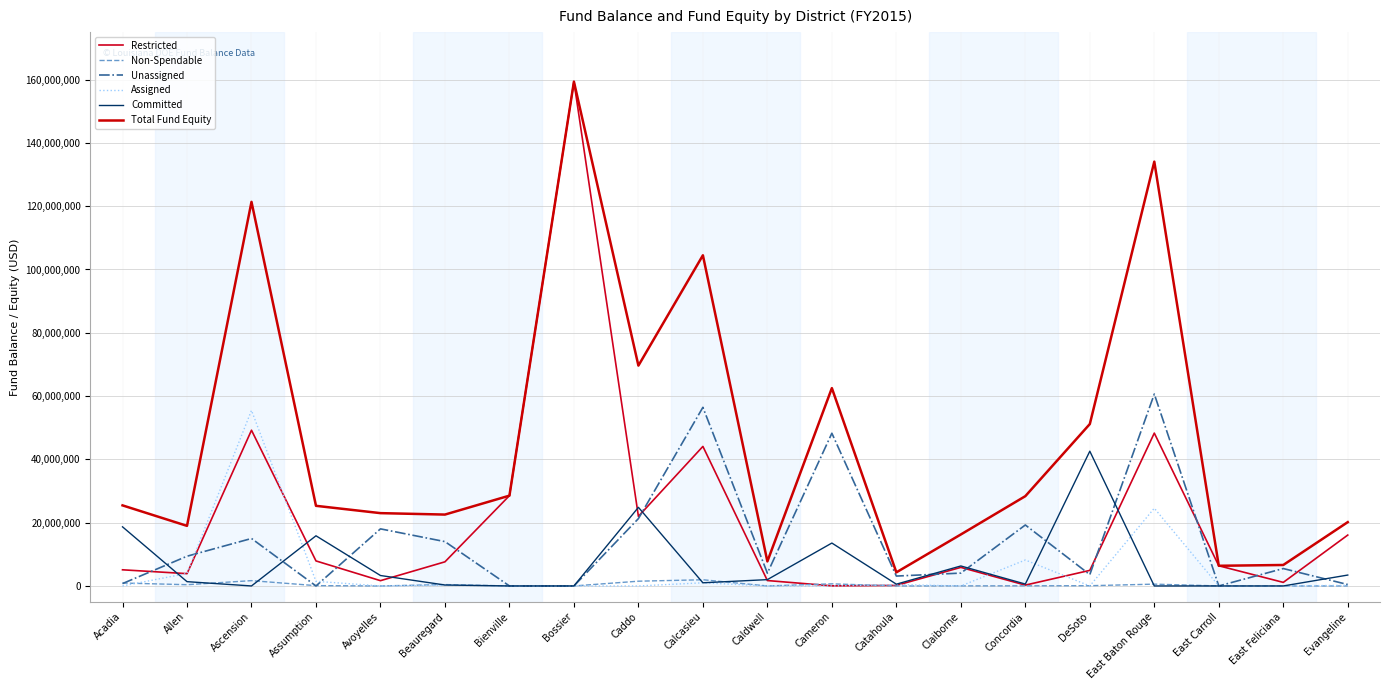

True or false: Committed and Unassigned cross at least once.

True